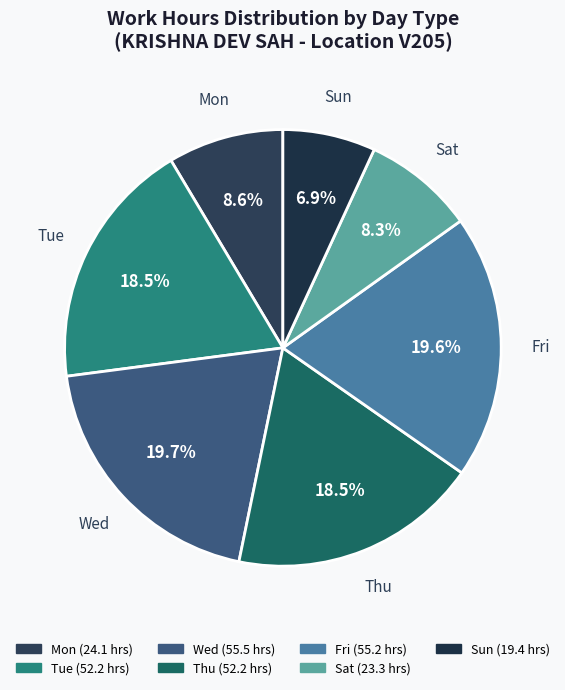

What is the smallest slice in the pie chart?

8-Sun